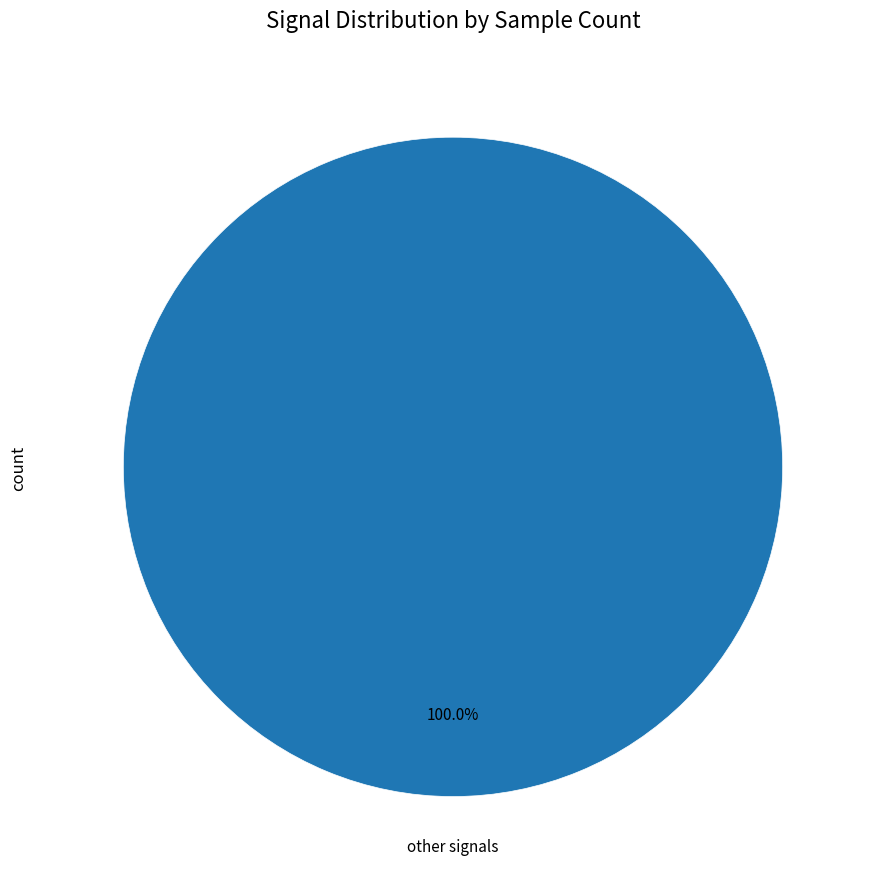

Does any single category account for the majority?

Yes